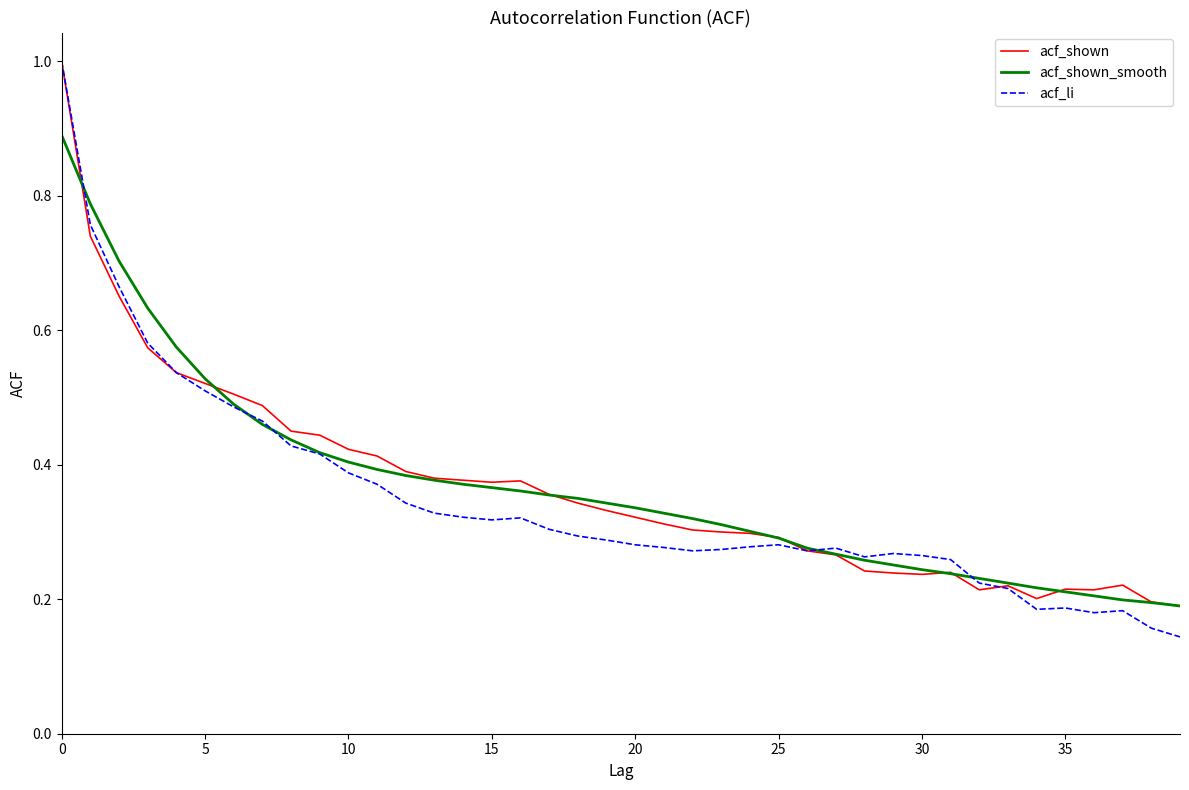

How many interior local valleys does the acf_li series have?

6